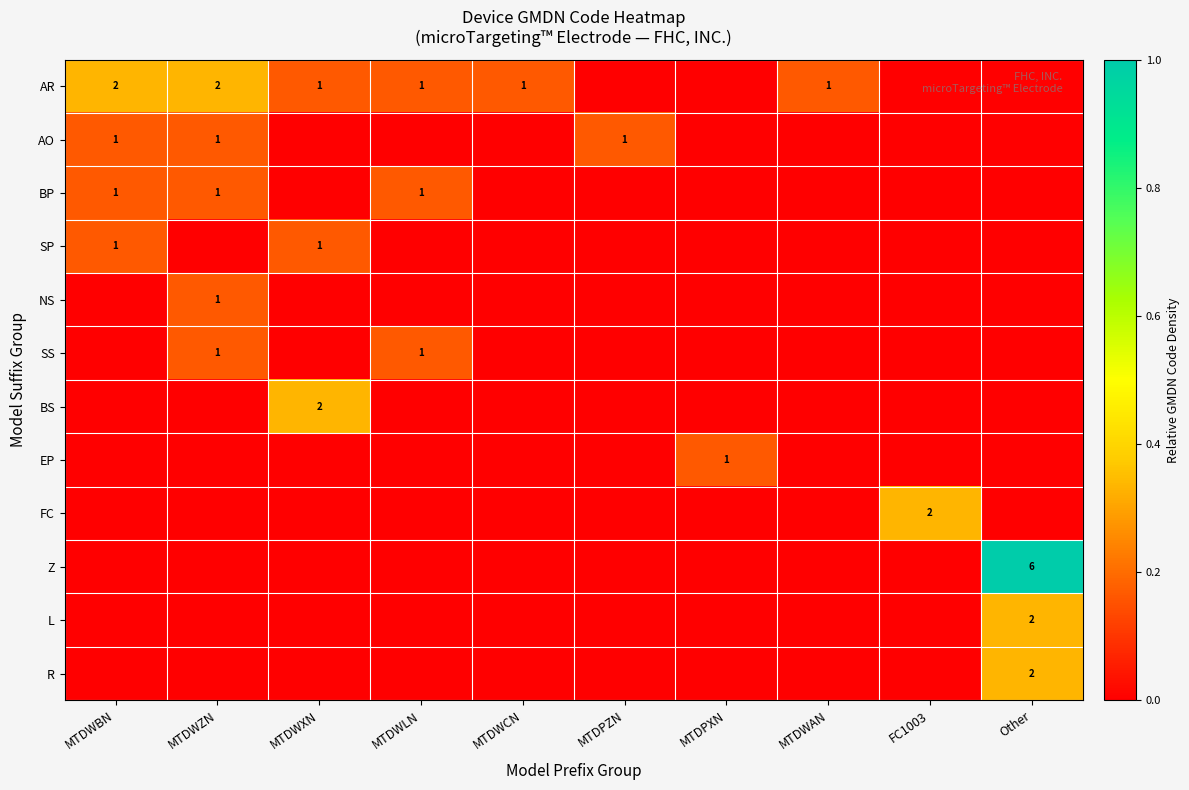

The BP series shows 1 at MTDWZN. True or false?

True